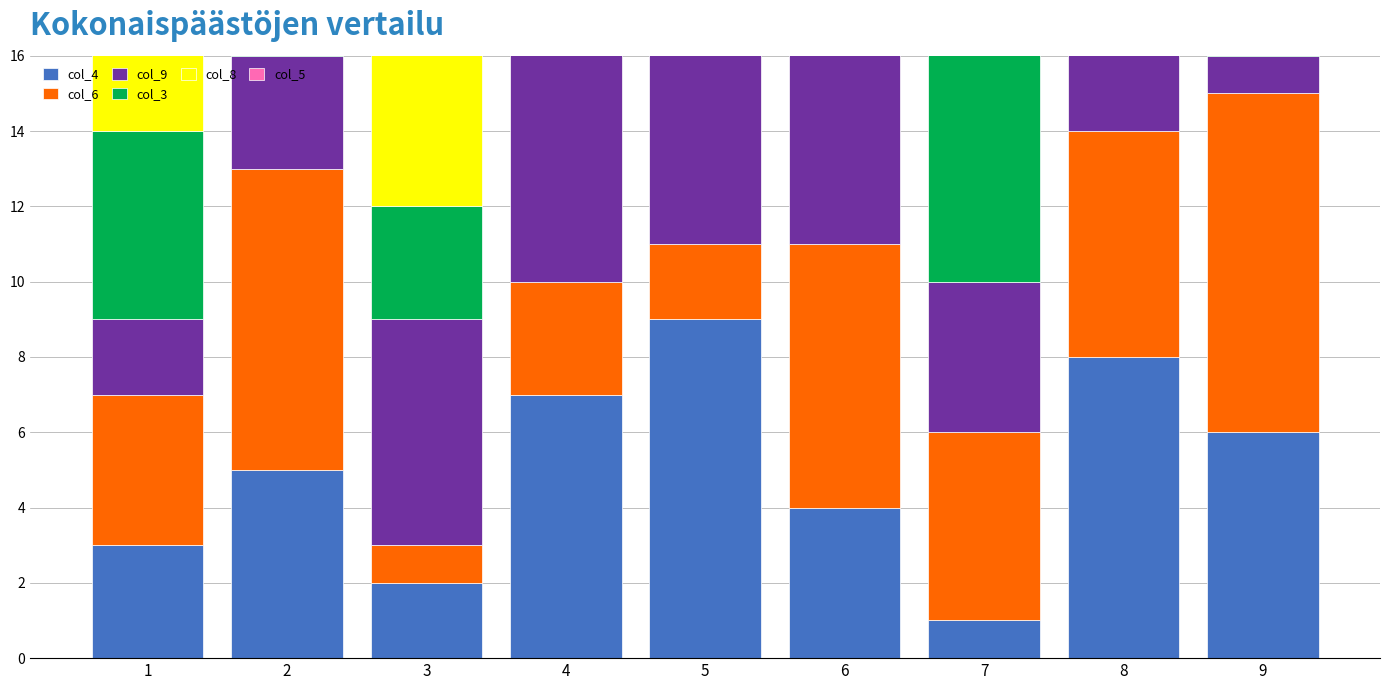

How many bars are there in total?

54